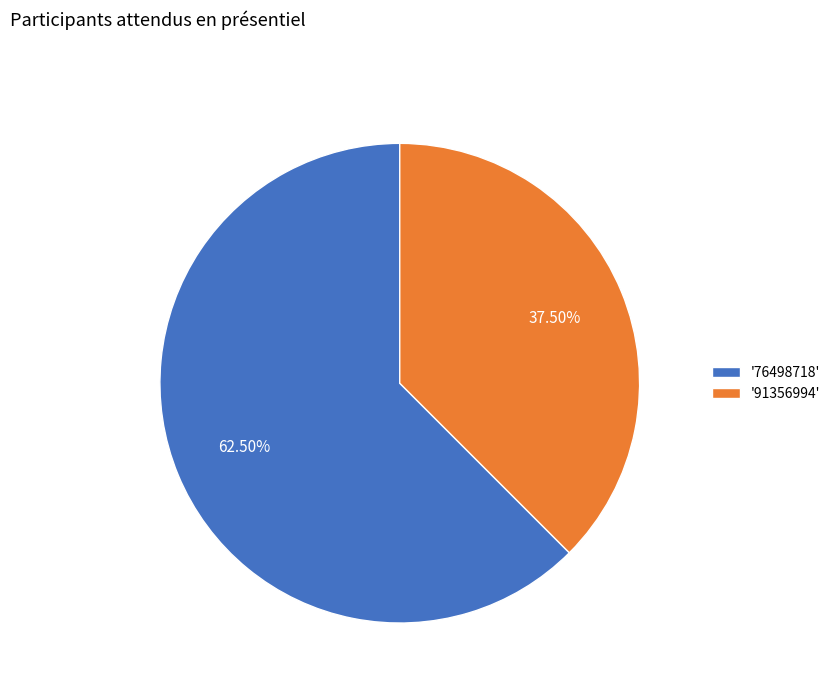

Rank the categories by value from highest to lowest.

'76498718', '91356994'